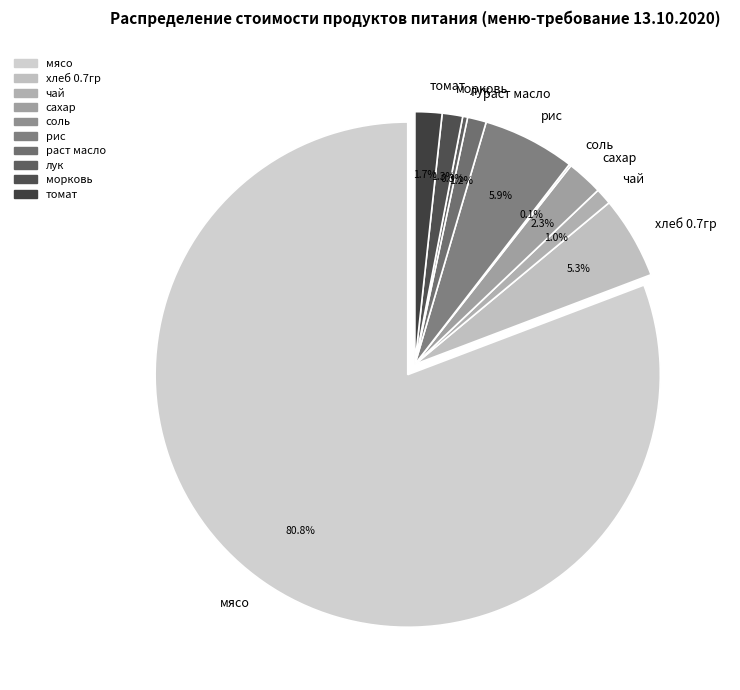

To the nearest percent, what percentage of the pie is мясо?

81%